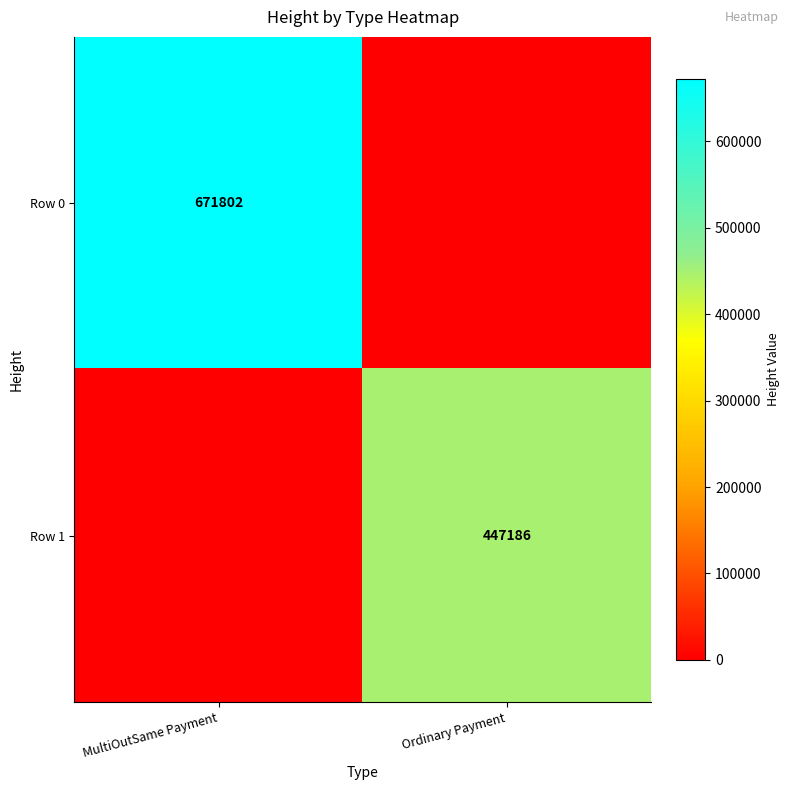

Is it true that Row 1 equals 648512 at Ordinary Payment?

False